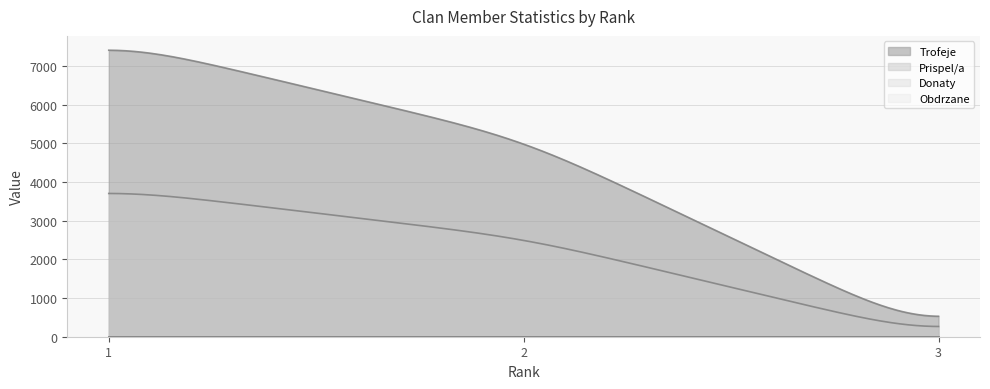

Which series has the widest spread of values?

Trofeje